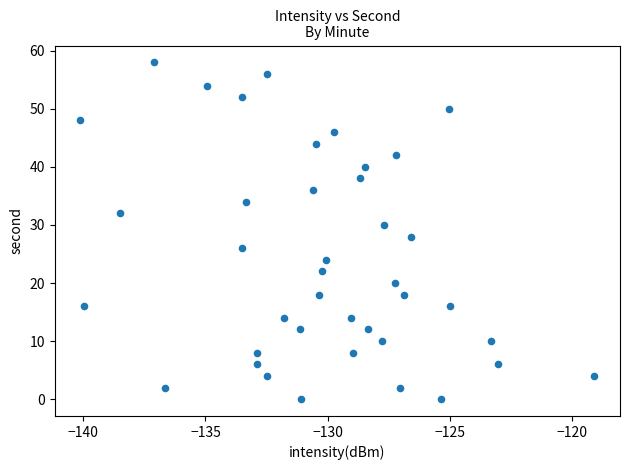

What is the range of Y values (max minus min)?

58